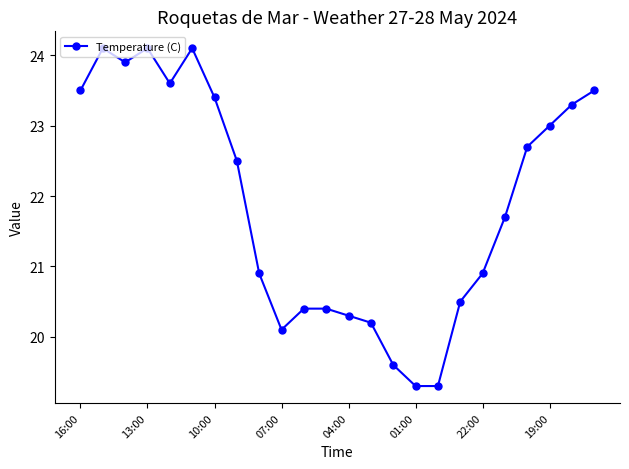

True or false: the data has more than 2 interior local peaks.

True